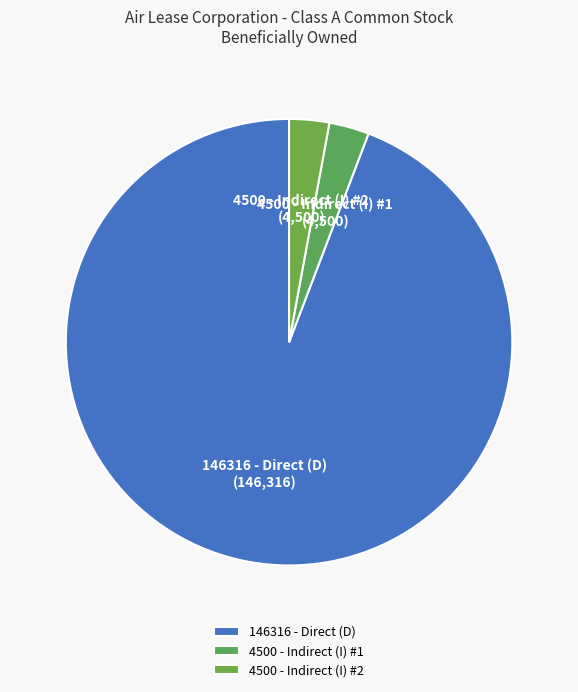

Which slice represents more than half of the pie?

146316 - Direct (D)